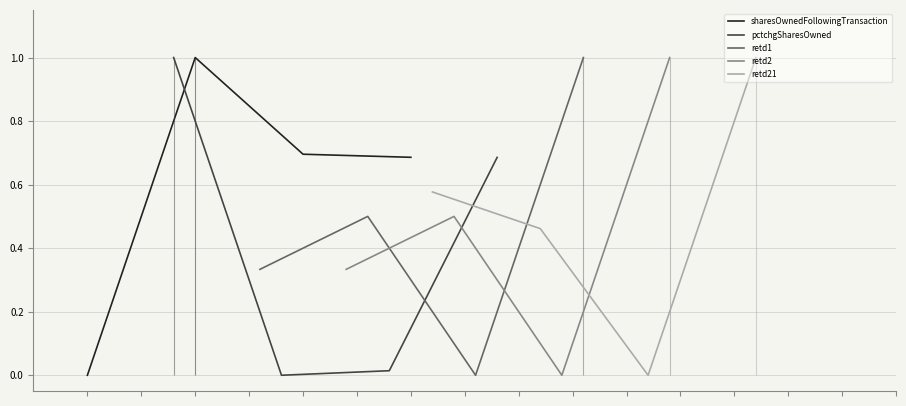

Rank the series by their maximum value, from lowest to highest.

retd1, retd2, retd21, pctchgSharesOwned, sharesOwnedFollowingTransaction